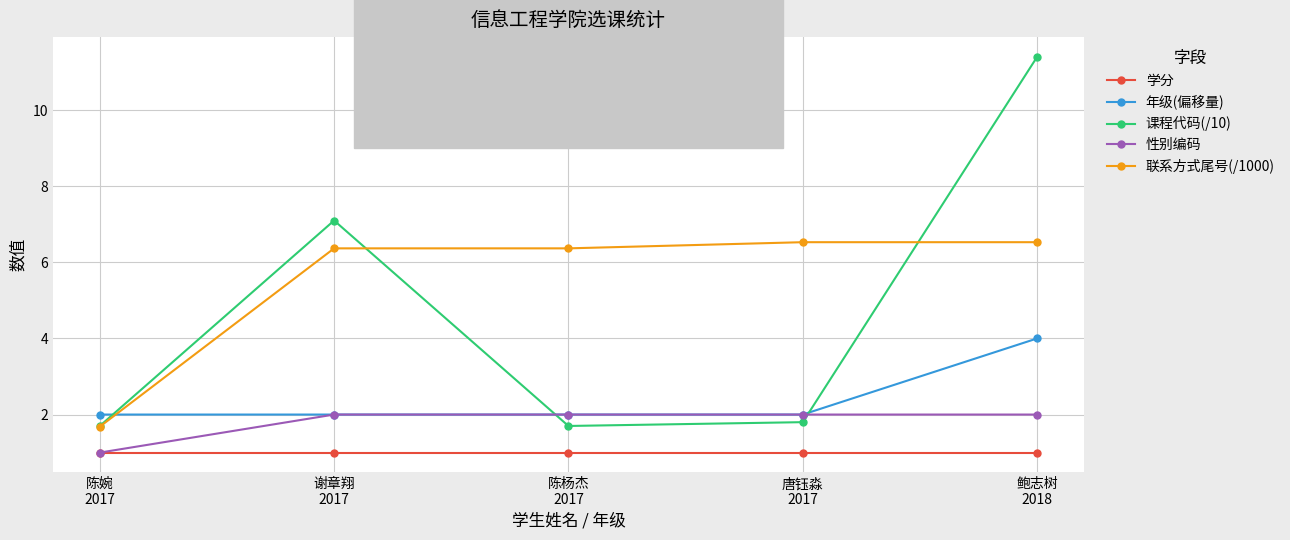

The value of 课程代码(/10) at 陈杨杰
2017 is 2.3. True or false?

False